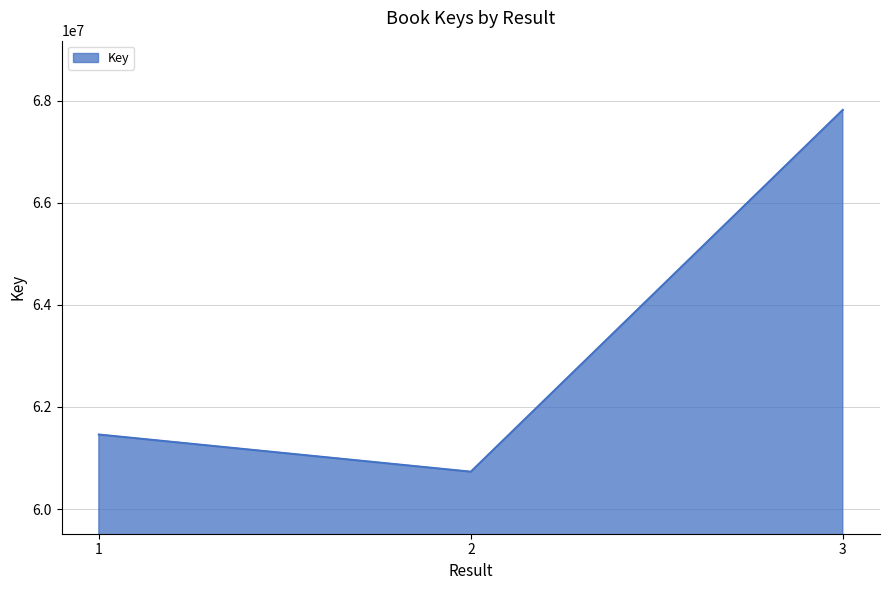

What is the sum of the values at 3 and 1?

129275904